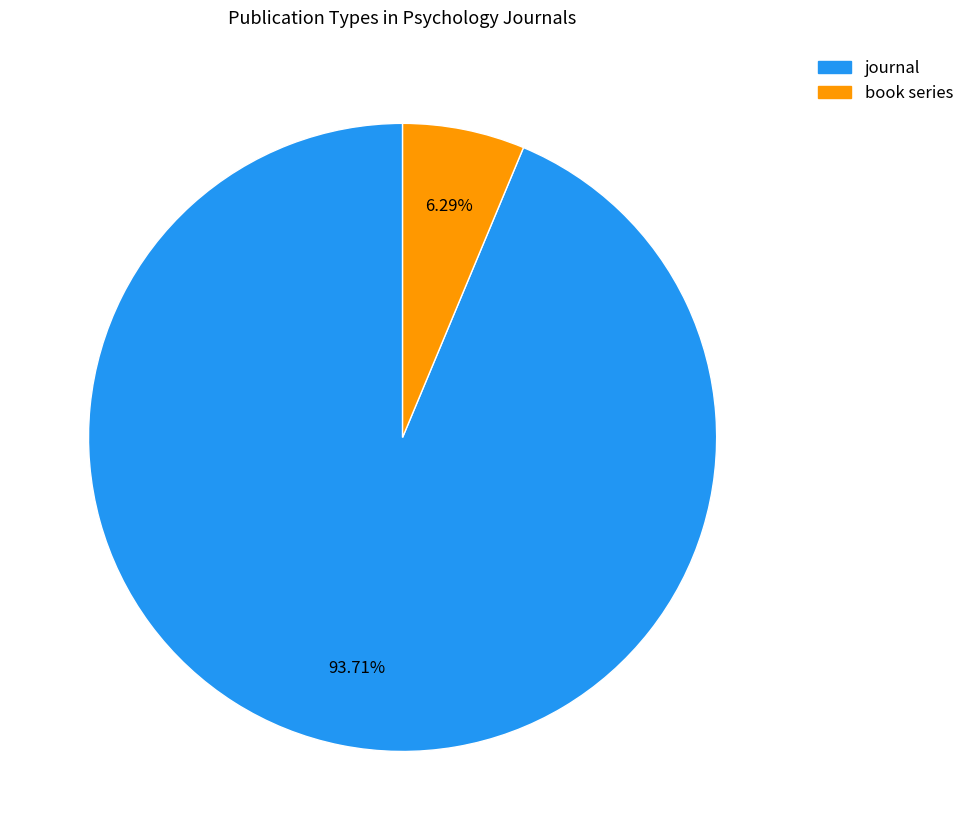

What portion of the pie excludes journal?

6.3%